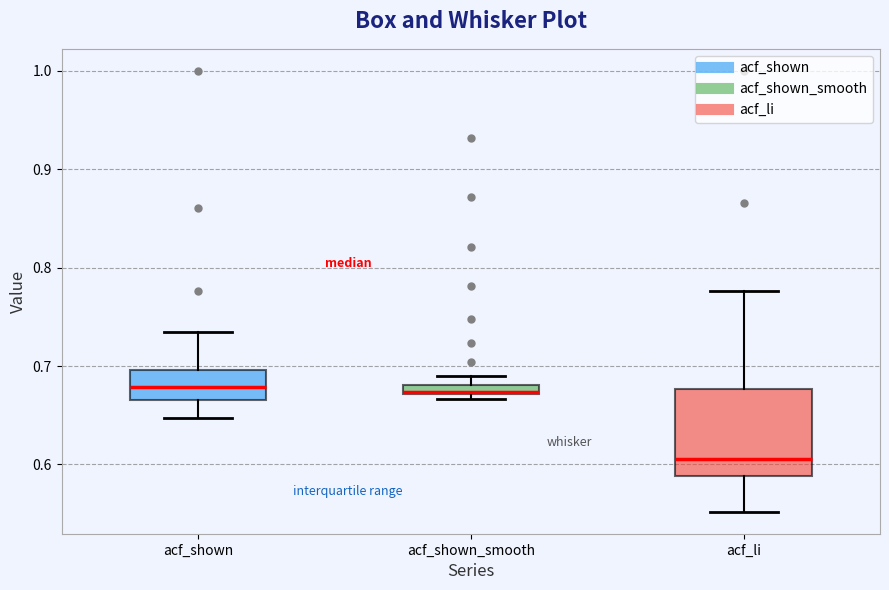

Where is the upper edge of the box for acf_shown_smooth on the y-axis? The values are not printed on the chart, so give them approximately, as read against the axis.

0.68